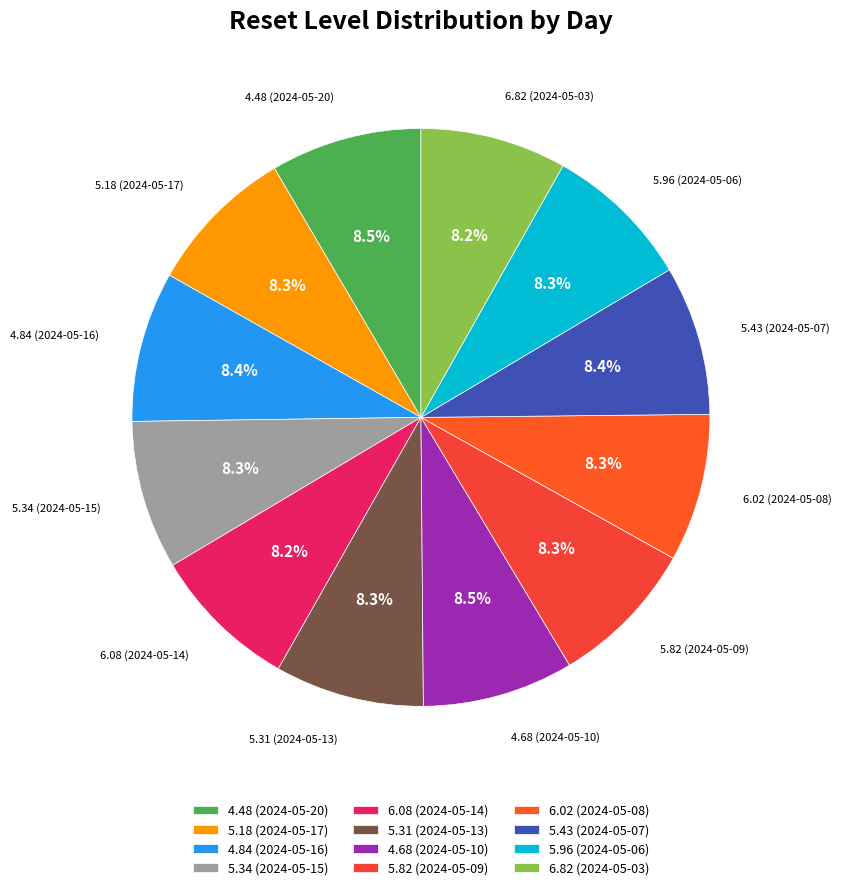

How many slices are in this pie chart?

12